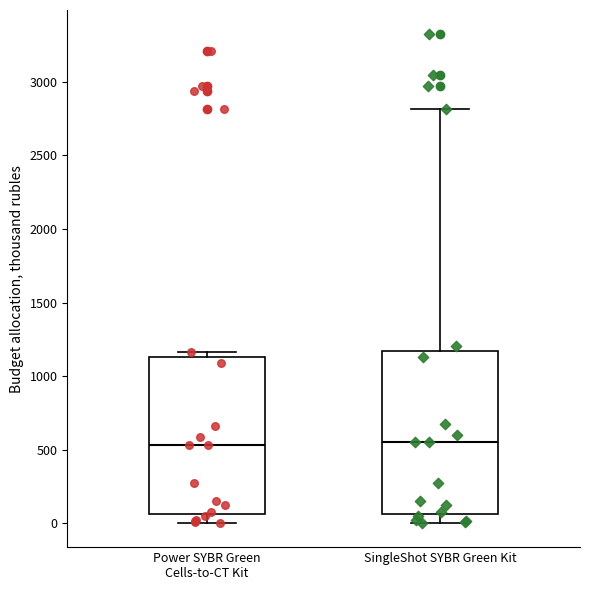

Reading left to right, transcribe this box plot: for each box, give where its median line is, the range the box spans, and where its two whiskers end, as read against the y-axis. The values are not printed on the chart, so give them approximately, as read against the axis.

Power SYBR Green Cells-to-CT Kit: median 550, box 50 to 1150, whiskers 0 to 1150 (just above the box's upper edge)
SingleShot SYBR Green Kit: median 550, box 50 to 1150, whiskers 0 to 2800